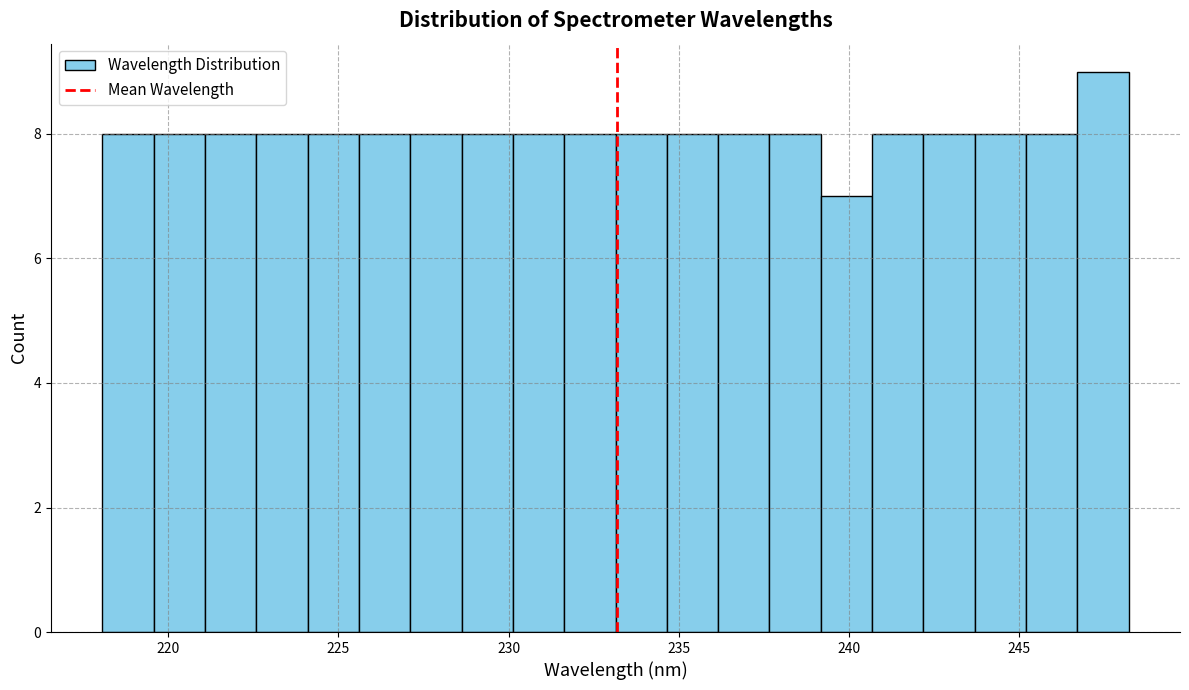

Around what value on the x-axis is the tallest bar? Give the approximate position of its centre, as read against the axis.

247.5